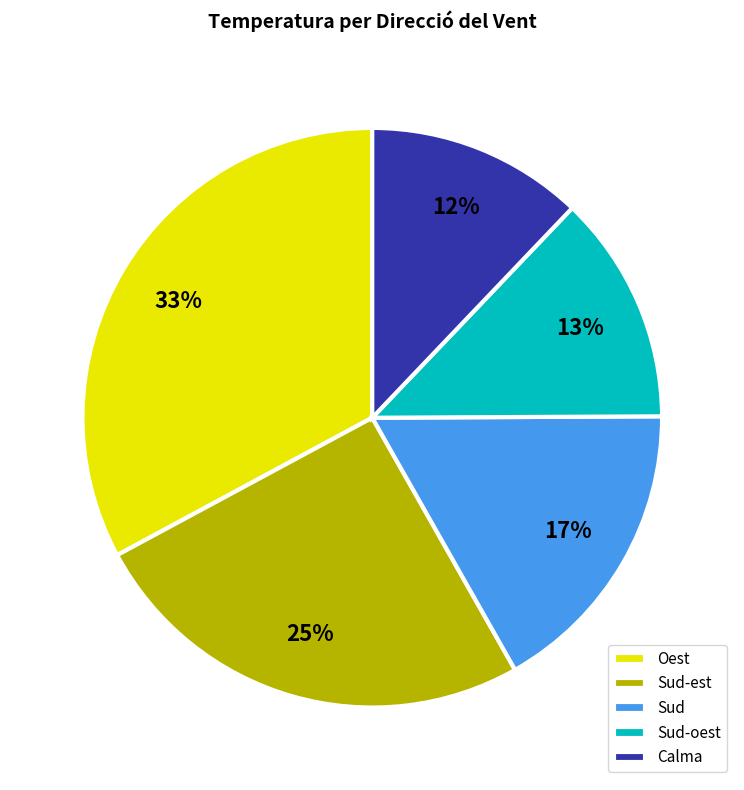

What is the smallest slice in the pie chart?

Calma